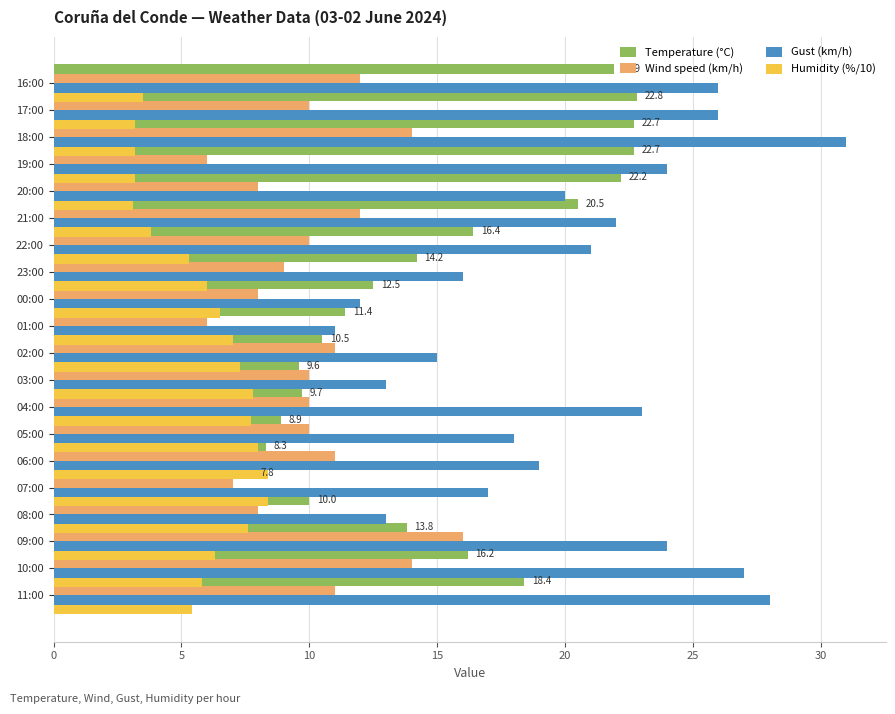

Is the value of Humidity (%/10) at 15 greater than the value of Wind speed (km/h) at 8?

No